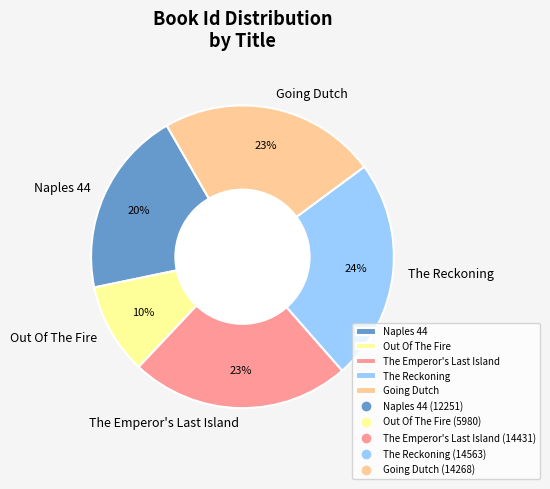

The Going Dutch slice represents 23% of the pie. True or false?

True